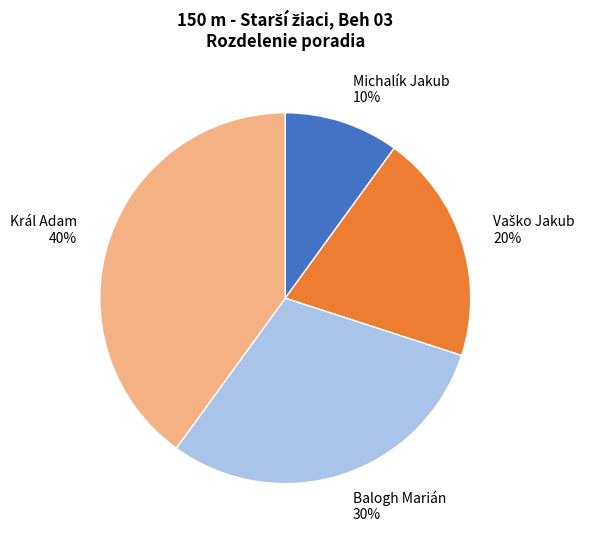

To the nearest percent, what is the difference between the largest and smallest slice percentages?

30%